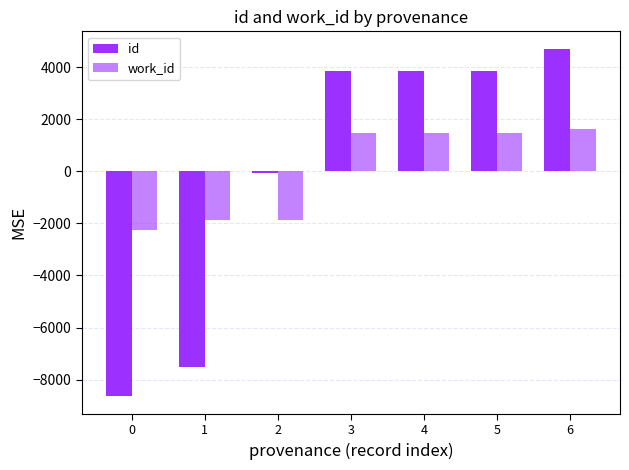

How many bars are there in each group?

2